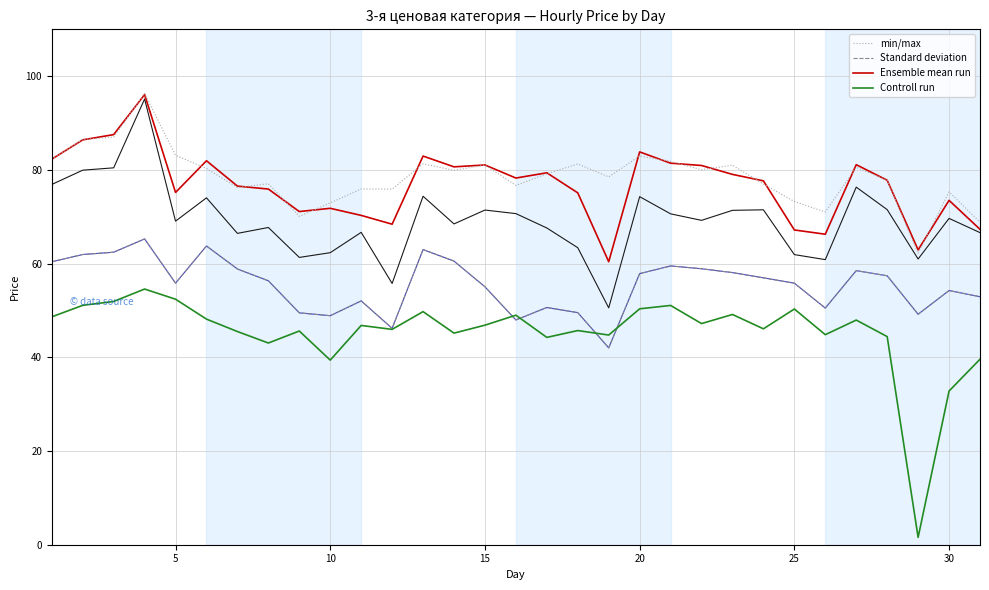

What is the highest value of the Controll run series?

54.6